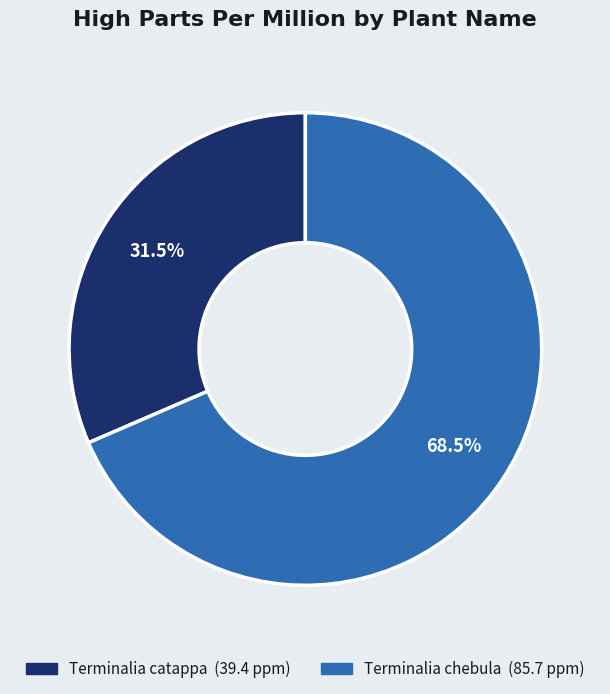

Which has a higher value, Terminalia chebula or Terminalia catappa?

Terminalia chebula